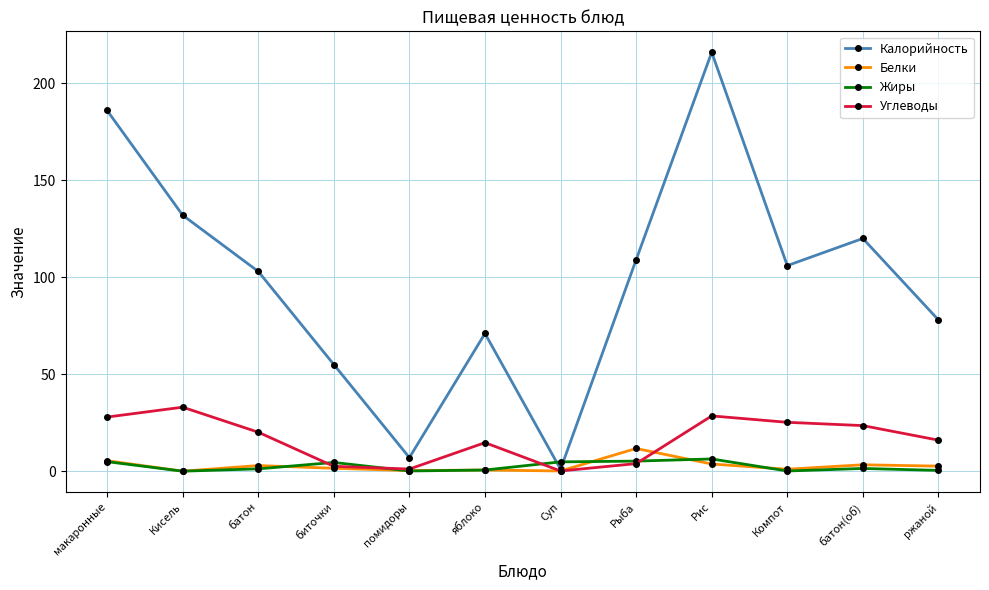

Which series changed the most between Рыба and Рис?

Калорийность